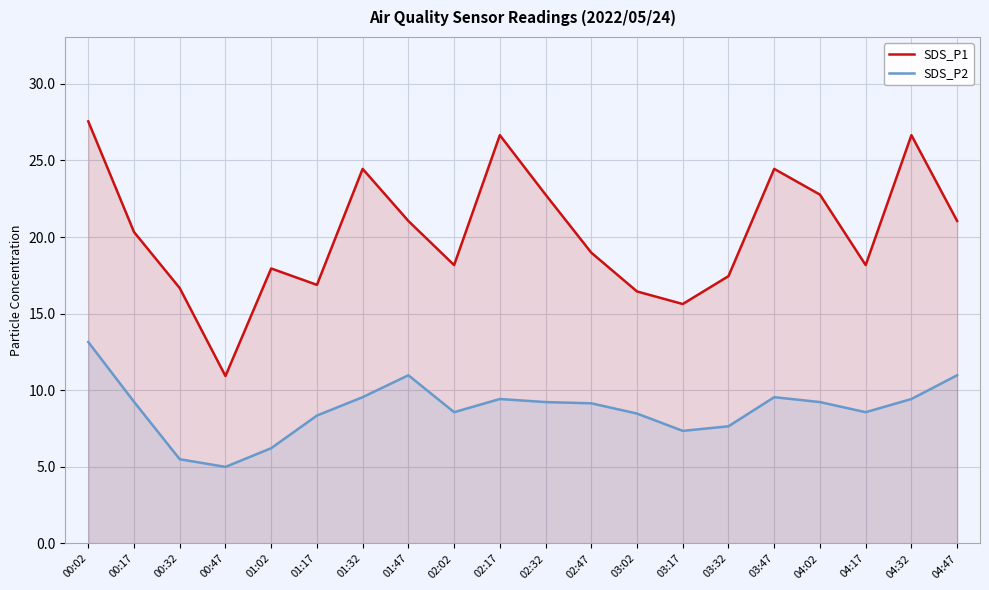

How many data points in SDS_P2 are above 9?

11